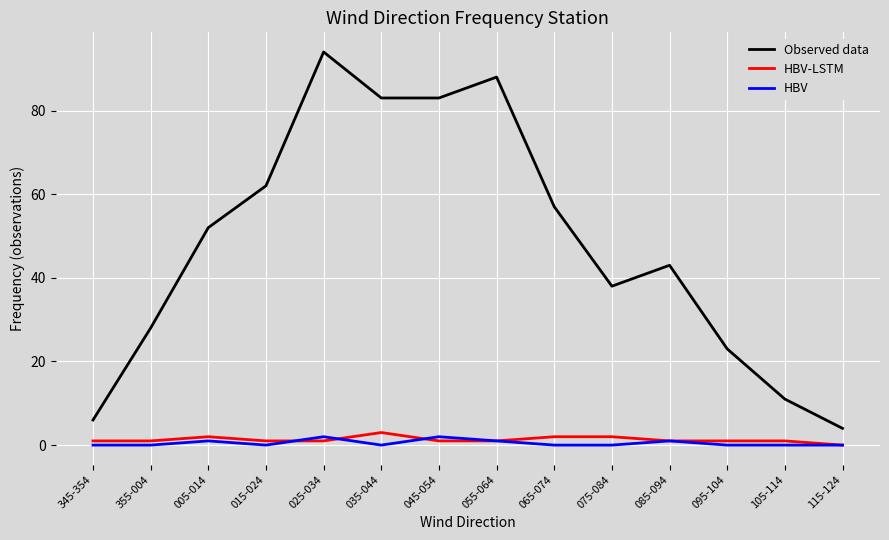

Where is Observed data nearest to the value 49?

005-014